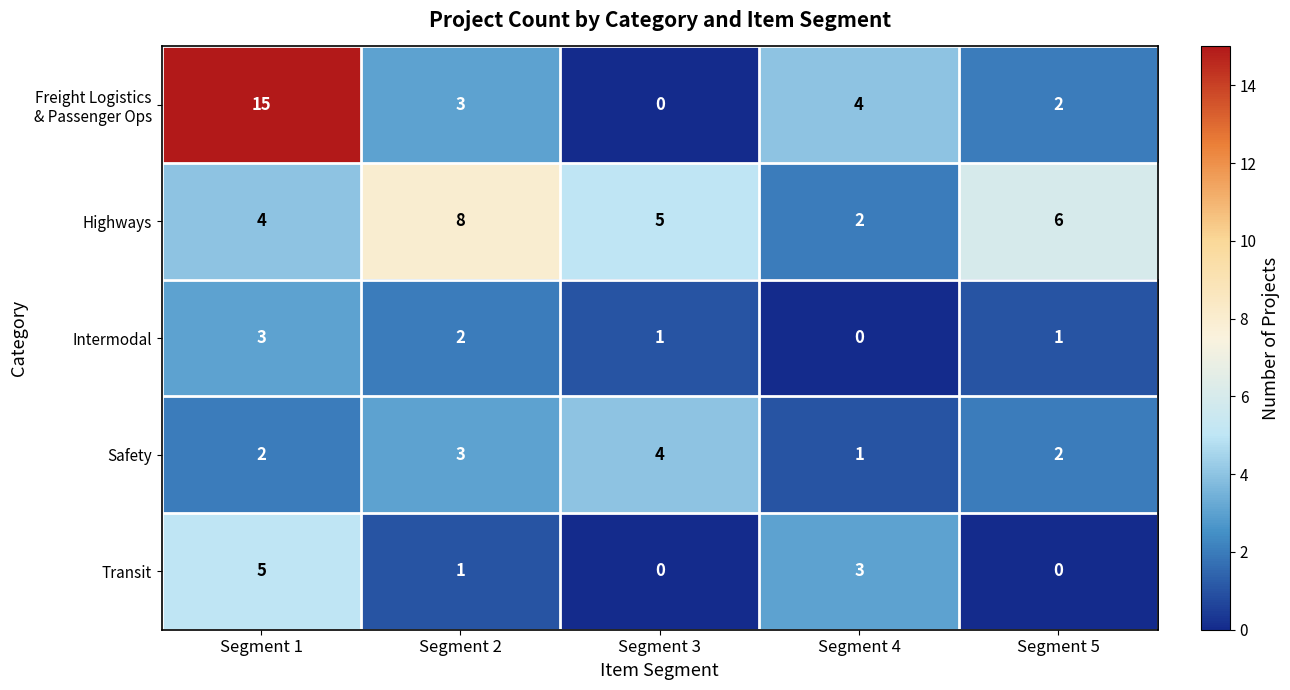

What is the difference between the highest and lowest values at Segment 1?

13